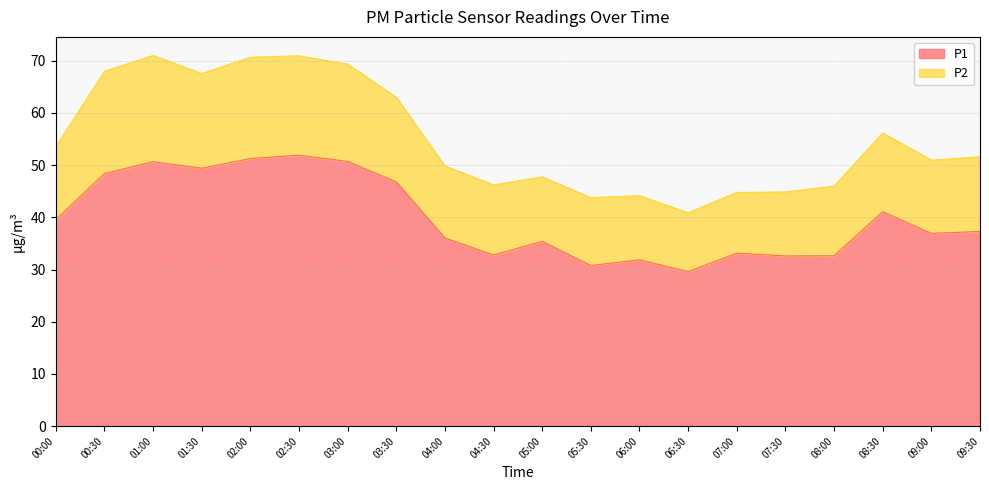

Reading left to right, transcribe all the data shown in this chart.

00:00=39.5	00:30=48.4	01:00=50.6	01:30=49.4	02:00=51.2	02:30=51.9	03:00=50.7	03:30=46.8	04:00=36.0	04:30=32.8	05:00=35.4	05:30=30.8	06:00=31.9	06:30=29.6	07:00=33.1	07:30=32.6	08:00=32.6	08:30=41.1	09:00=36.9	09:30=37.3